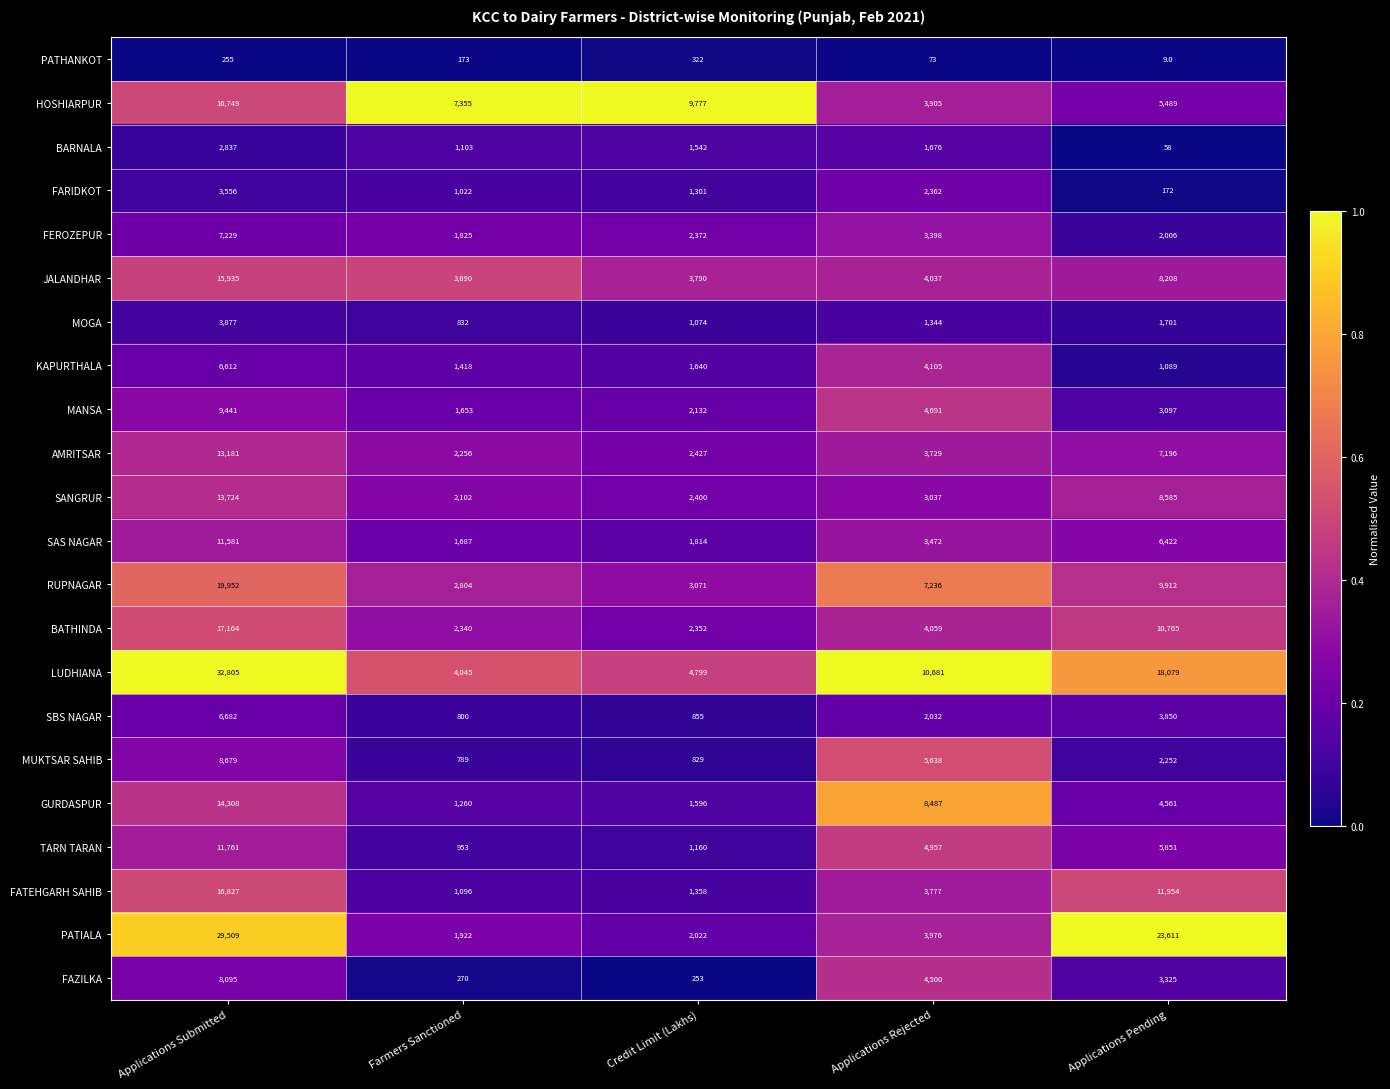

Rank the series by their maximum value, from lowest to highest.

PATHANKOT, BARNALA, FARIDKOT, MOGA, KAPURTHALA, SBS NAGAR, FEROZEPUR, FAZILKA, MUKTSAR SAHIB, MANSA, SAS NAGAR, TARN TARAN, AMRITSAR, SANGRUR, GURDASPUR, JALANDHAR, HOSHIARPUR, FATEHGARH SAHIB, BATHINDA, RUPNAGAR, PATIALA, LUDHIANA